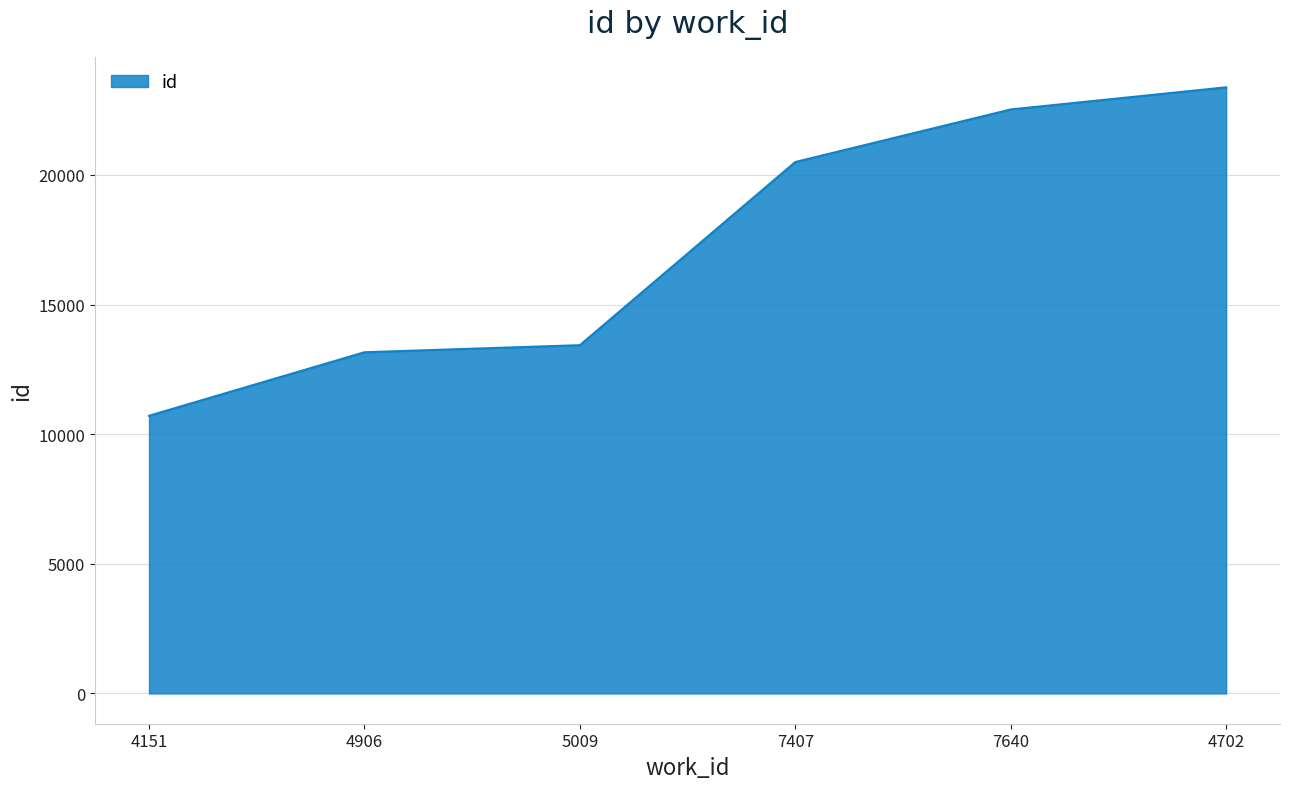

What is the difference between the values at 7640 and 5009?

9093